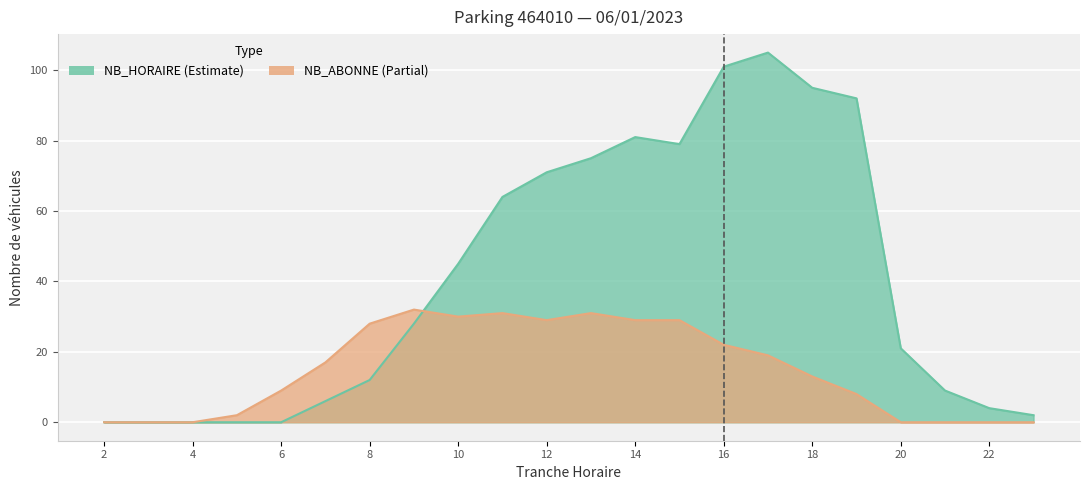

What is the difference between the maximum and minimum values in the NB_HORAIRE series?

105